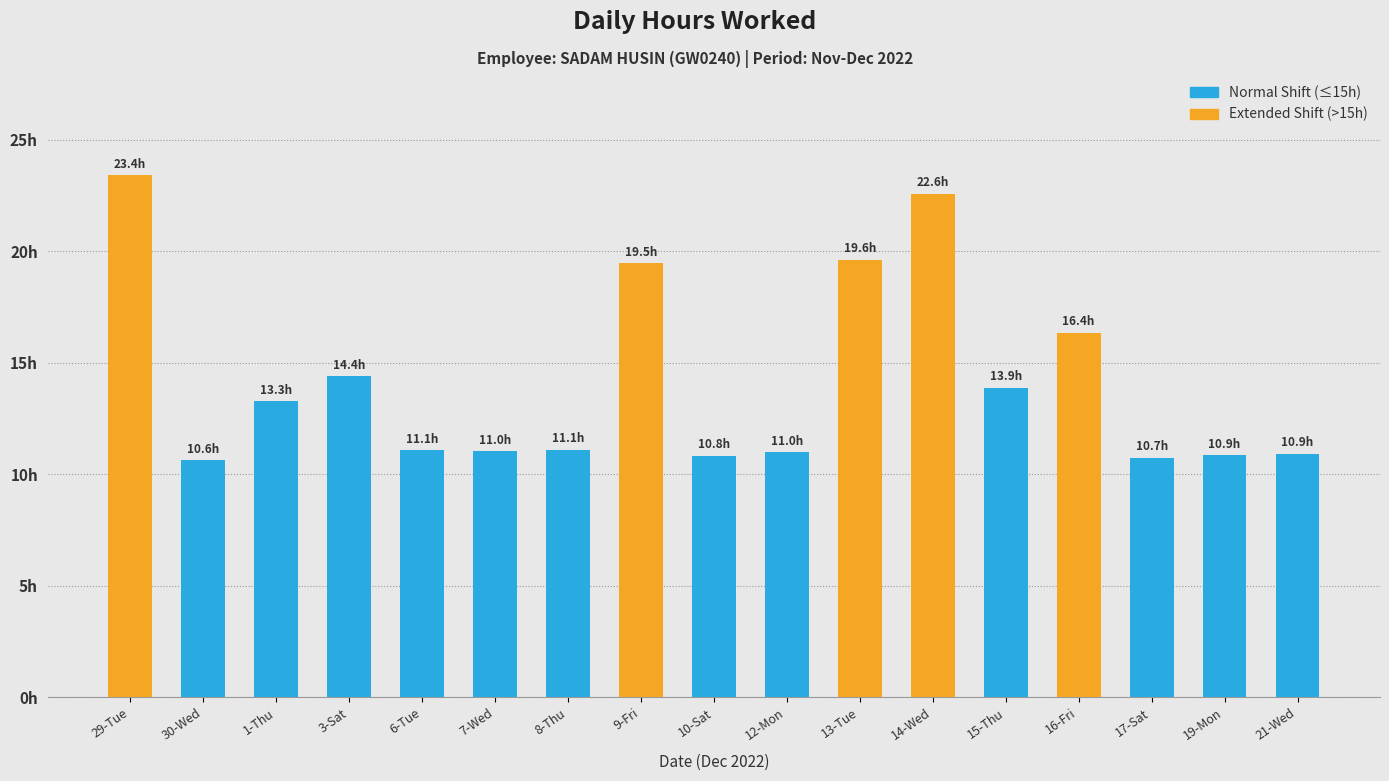

What is the change in value from 1-Thu to 19-Mon?

-2.4